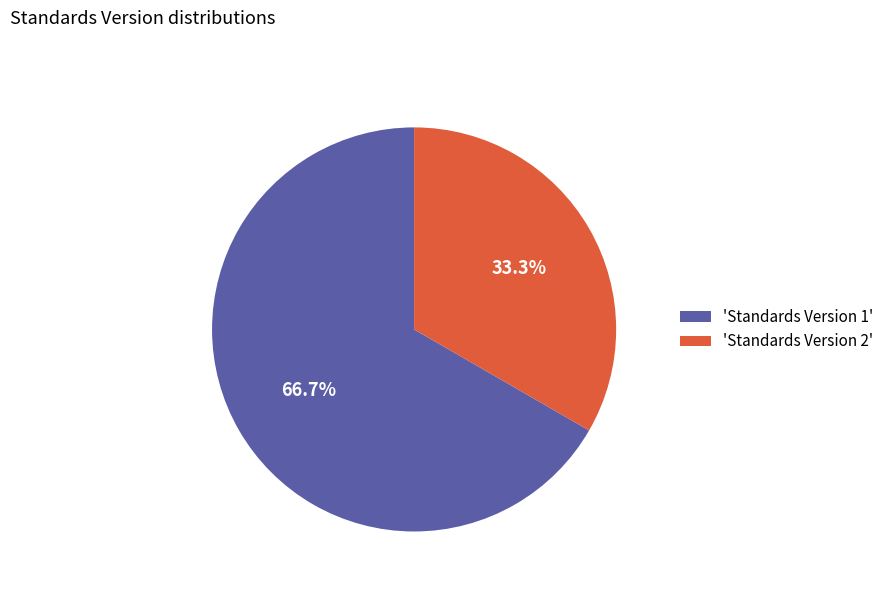

What portion of the pie excludes 'Standards Version 2'?

66.7%